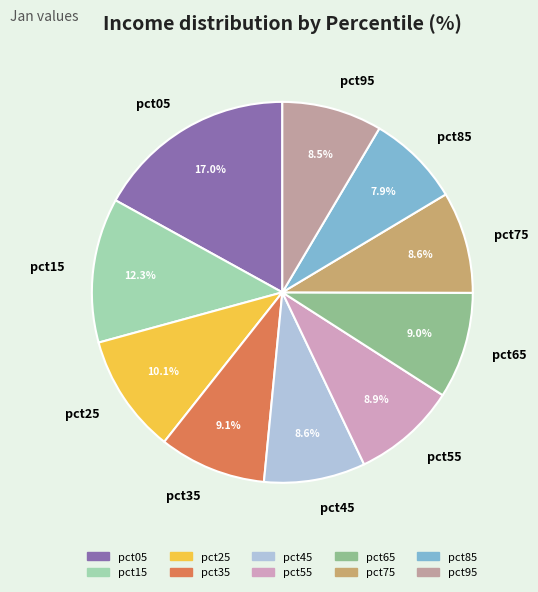

Count the number of slices in the pie.

10